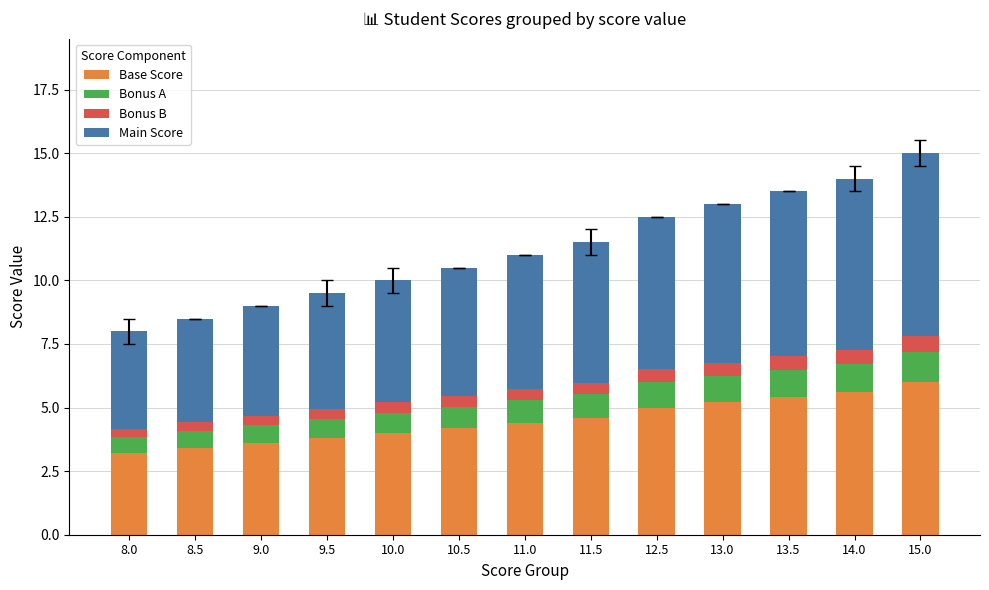

The value of Base Score at 9.0 is 3.6. True or false?

True